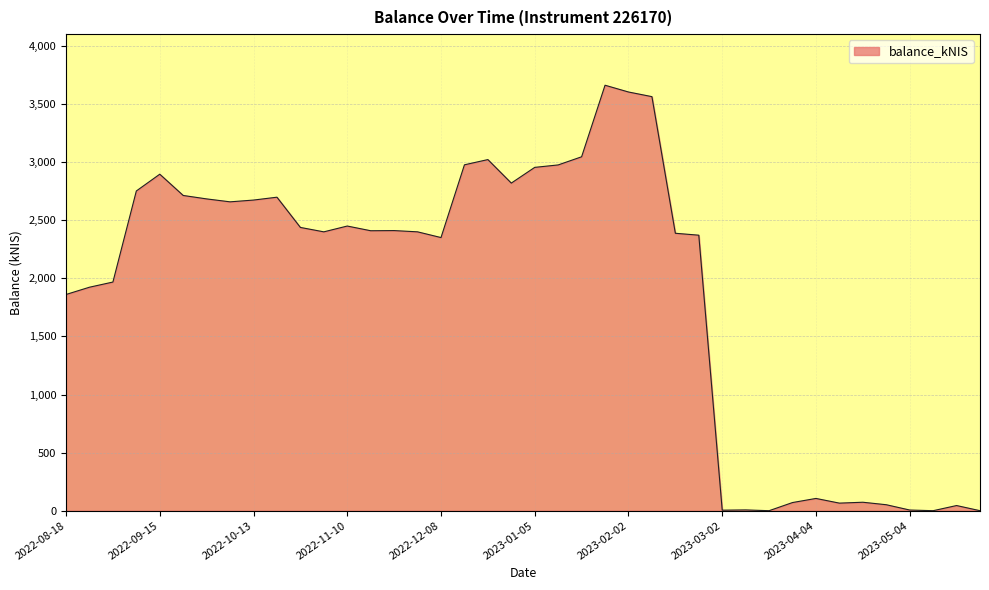

What is the maximum value shown in the chart?

3662.0